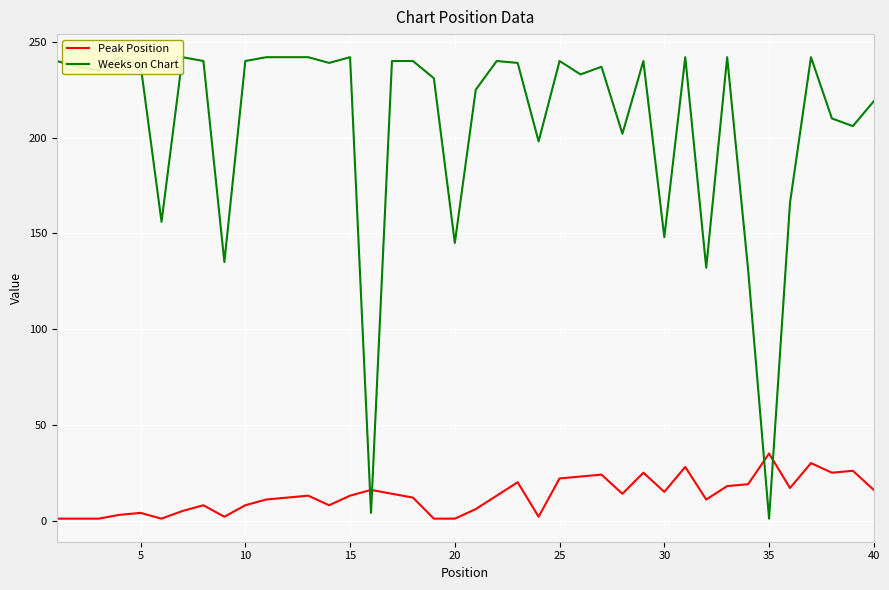

True or false: Weeks on Chart and Peak Position cross at least once.

True